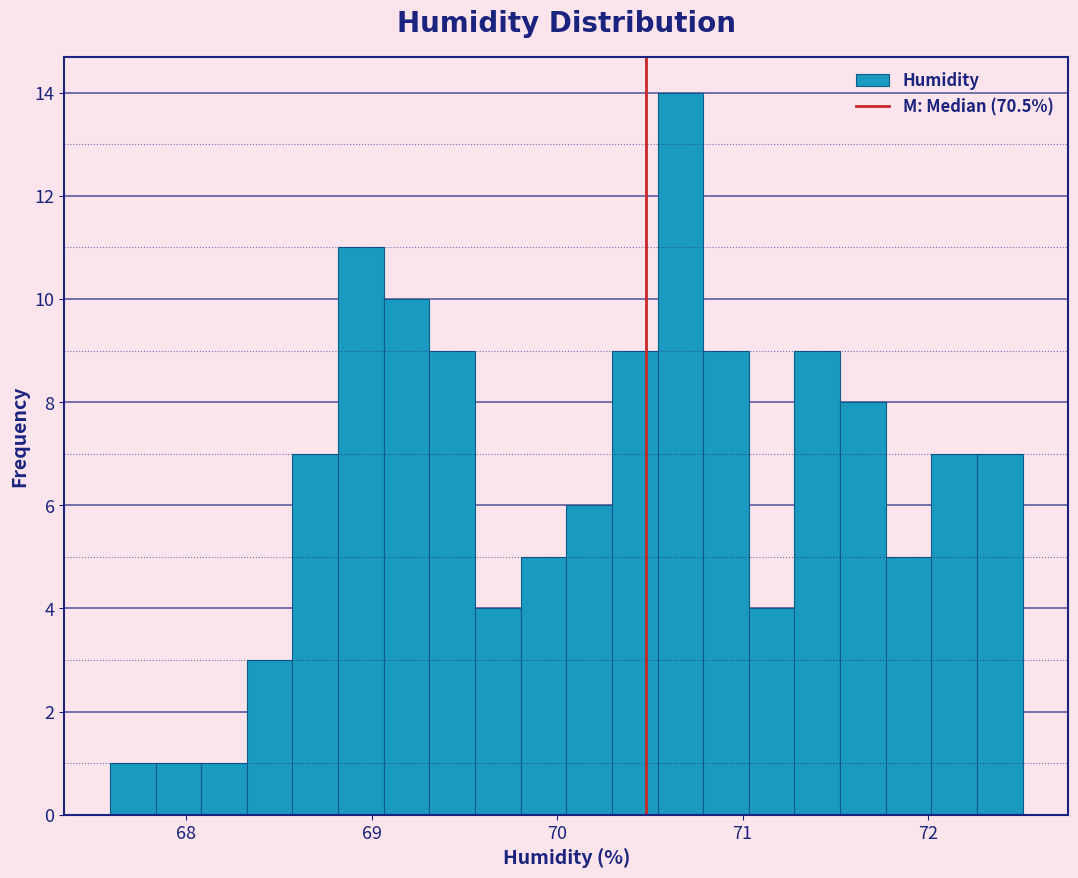

Read against the x-axis, roughly where is the centre of the tallest bar?

70.7